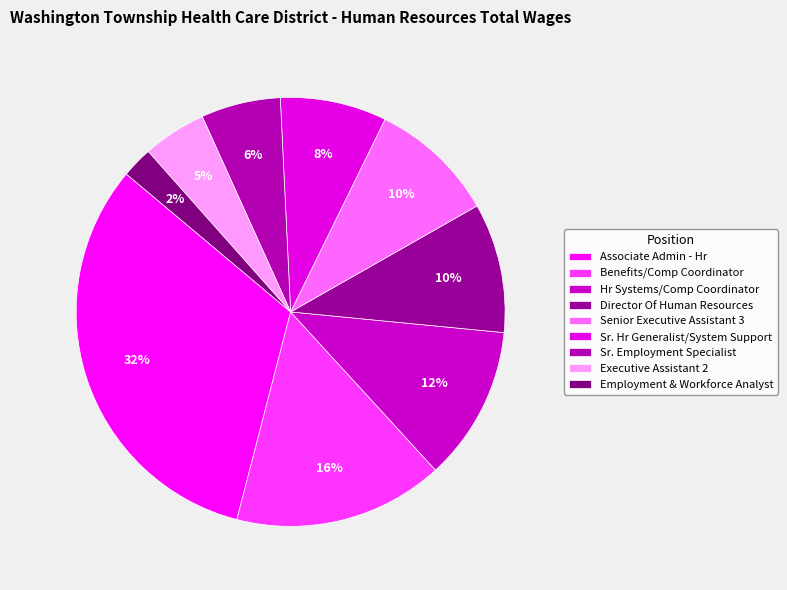

How many segments does this pie chart have?

9